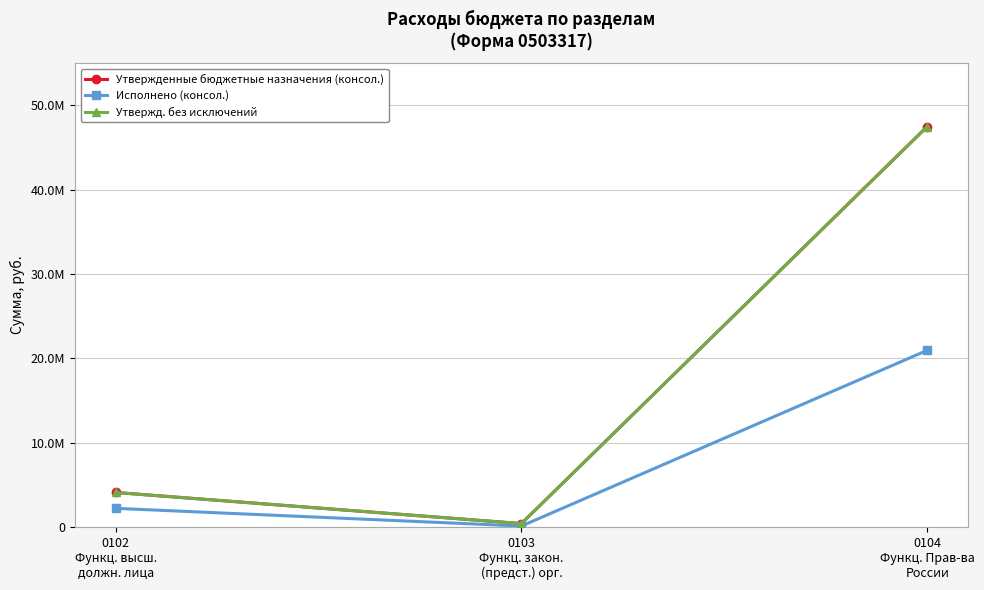

Which label corresponds to the smallest value in the chart?

0103
Функц. закон.
(предст.) орг.